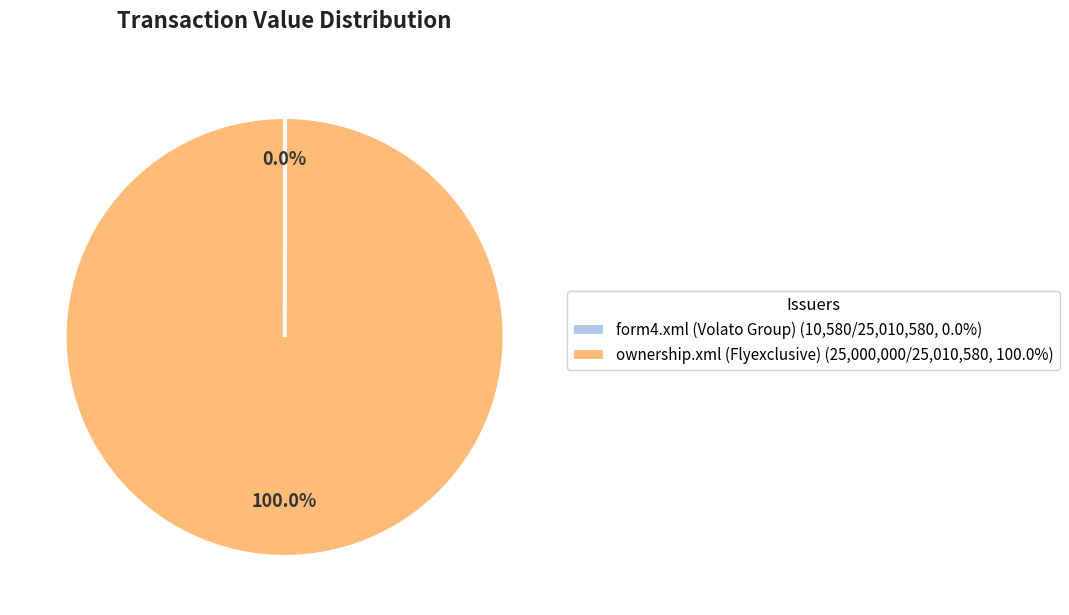

Is there a majority slice in this chart?

Yes